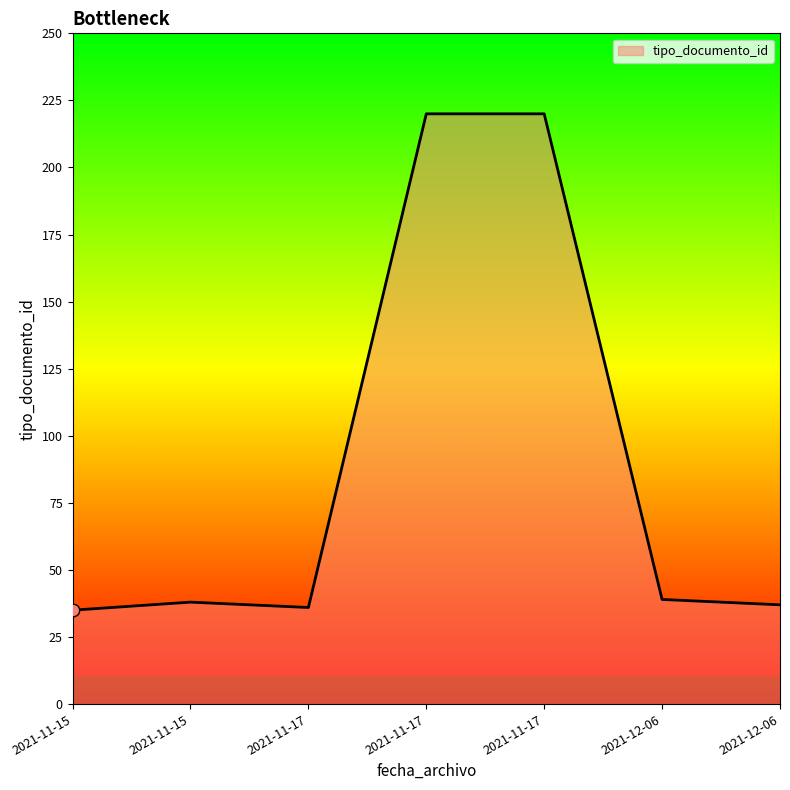

Which has a higher value, 2021-11-17 or 2021-11-17?

2021-11-17